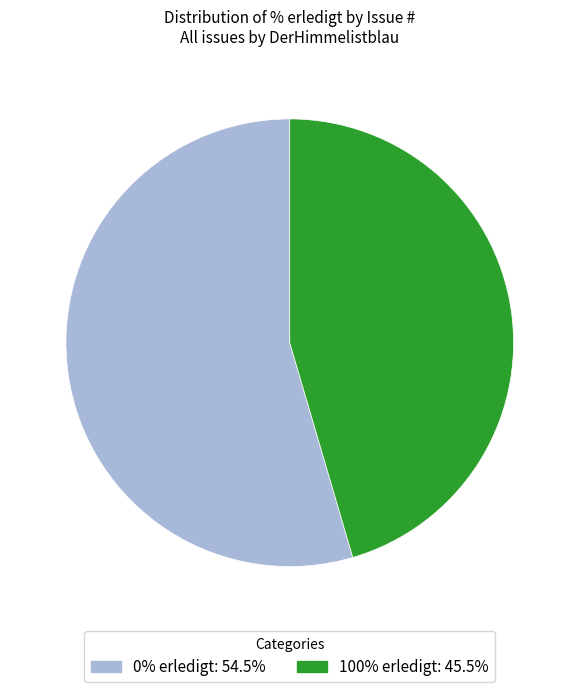

Is there a majority slice in this chart?

Yes